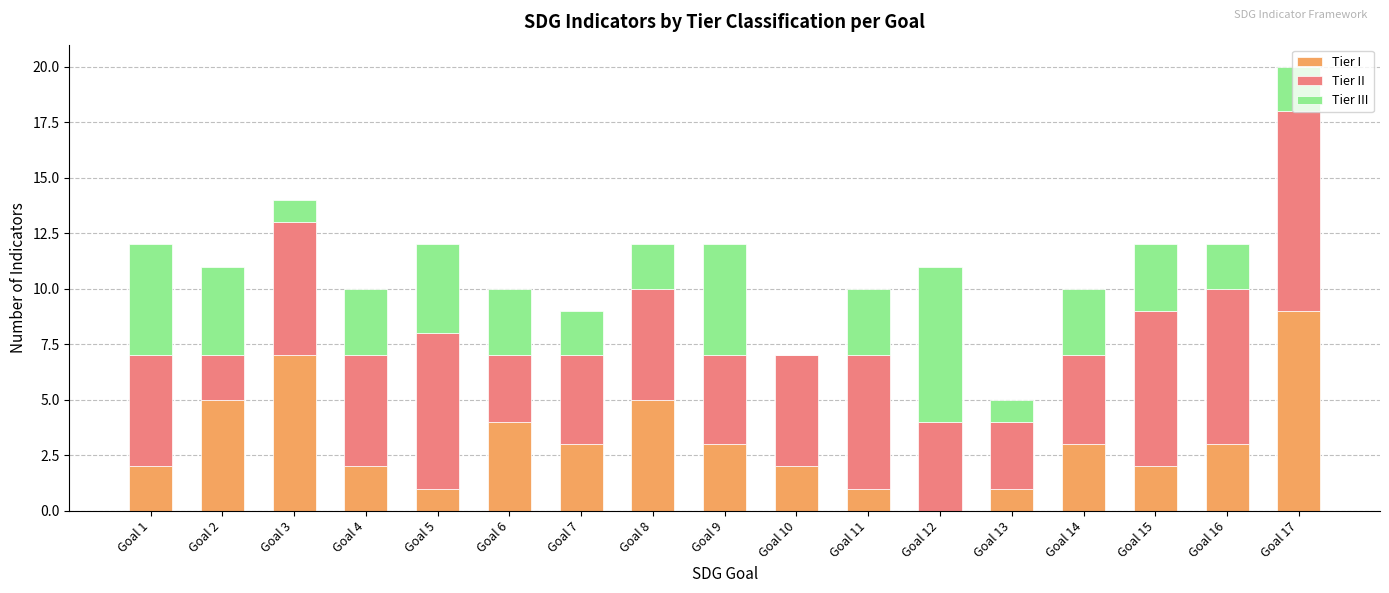

What is the total value across all series at Goal 12?

11